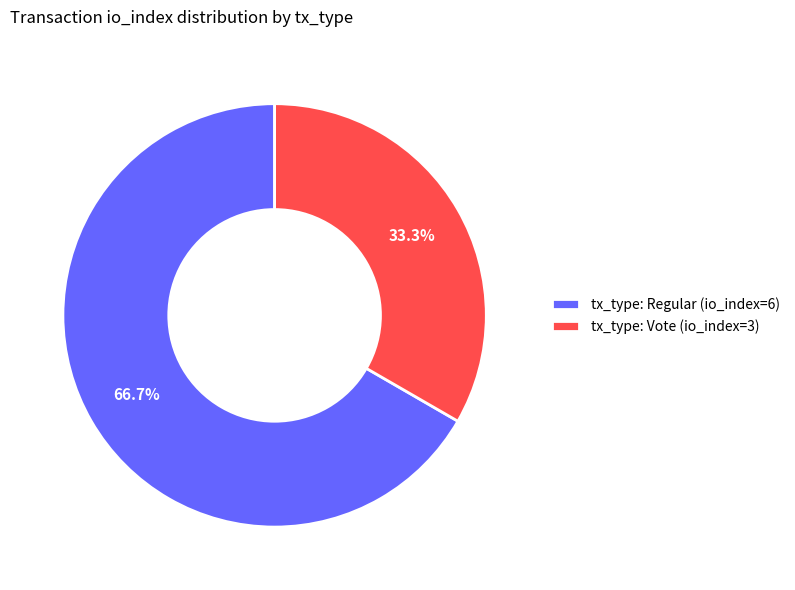

What is the total percentage of tx_type: Regular (io_index=6) and tx_type: Vote (io_index=3)?

100.0%